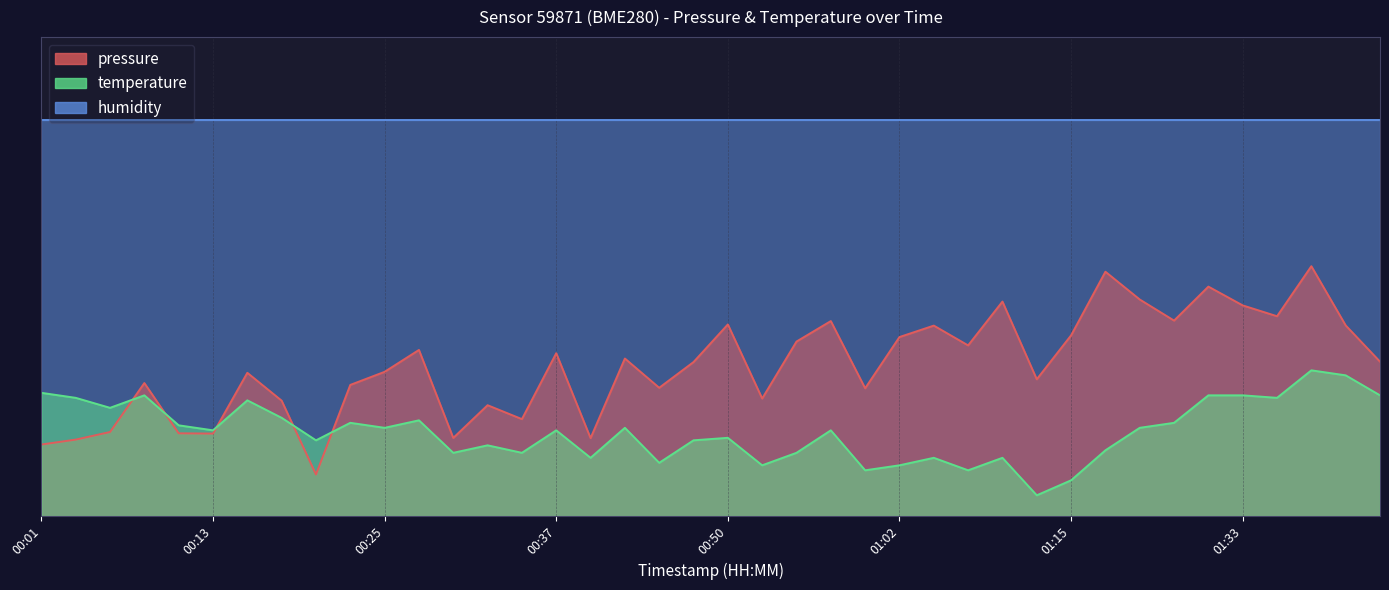

At which category does the chart reach its peak across all series?

01:38